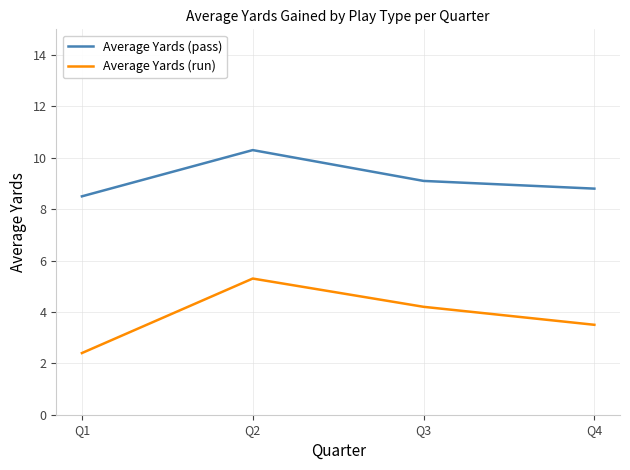

Reading left to right, list all the values displayed in this chart.

Average Yards (pass): 8.5	10.3	9.1	8.8
Average Yards (run): 2.4	5.3	4.2	3.5